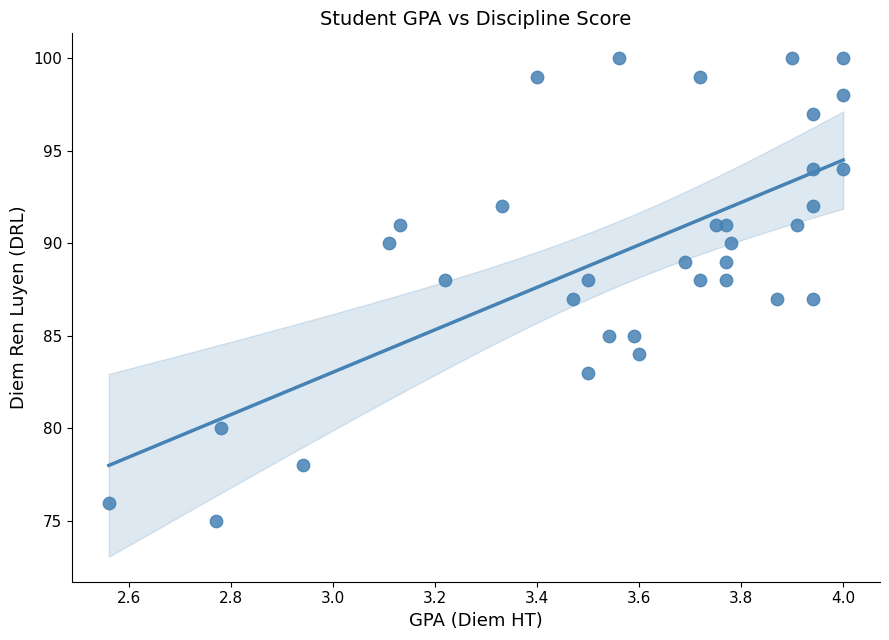

What is the range of Y values (max minus min)?

25